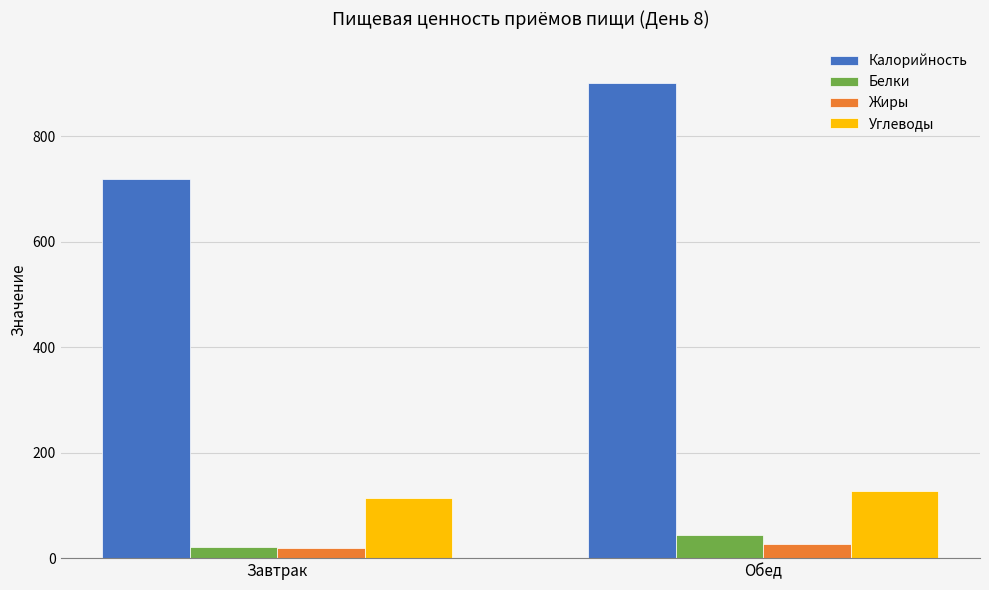

At Обед, list the series in order from largest to smallest.

Калорийность, Углеводы, Белки, Жиры